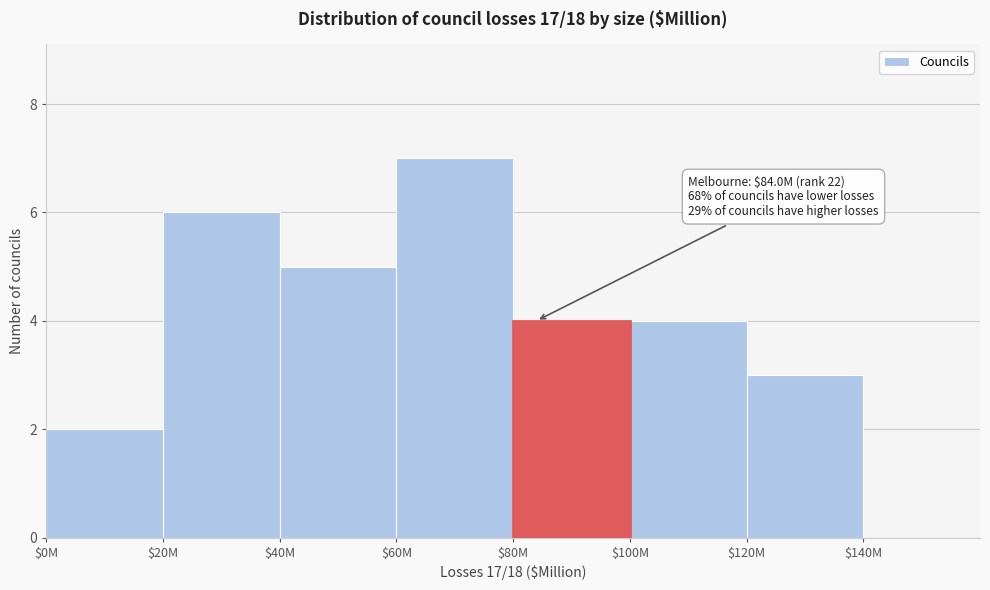

What value does the data have at $80M?

4